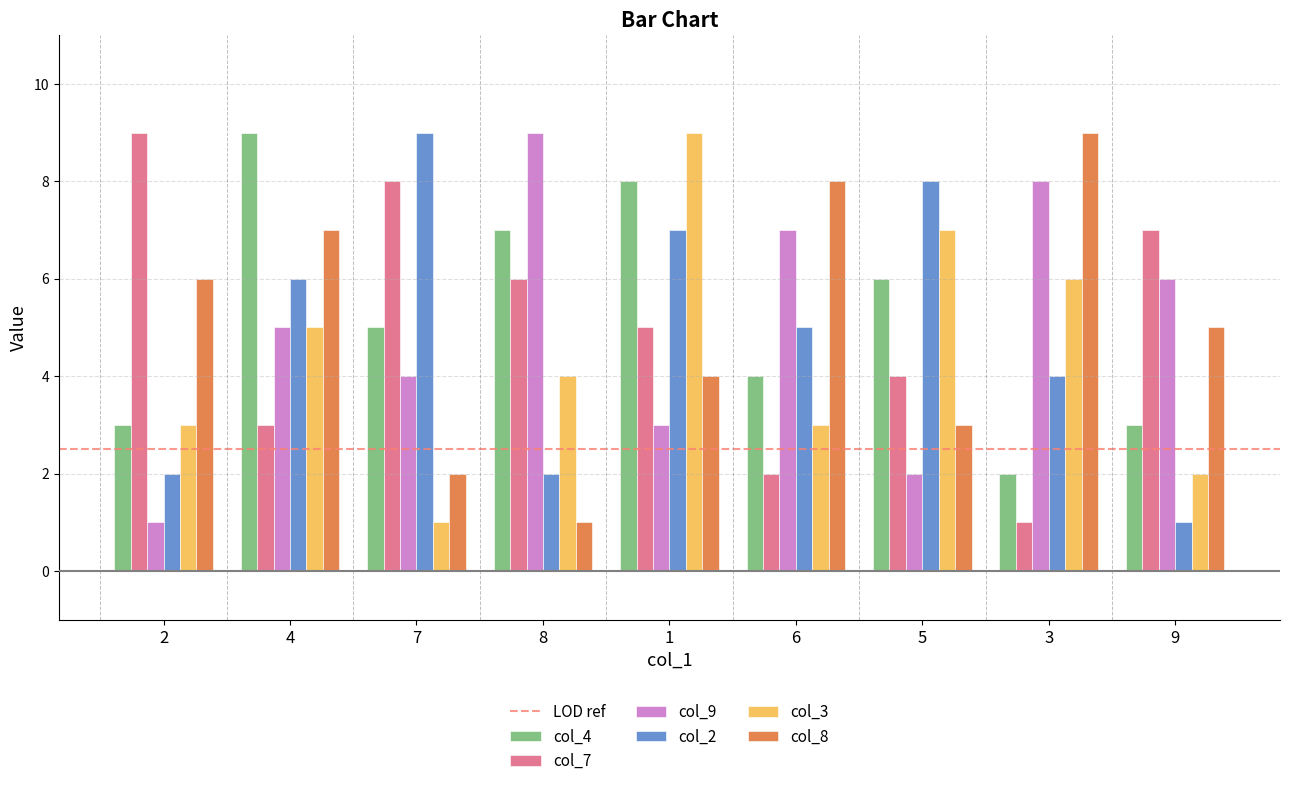

What is the smallest value displayed?

1